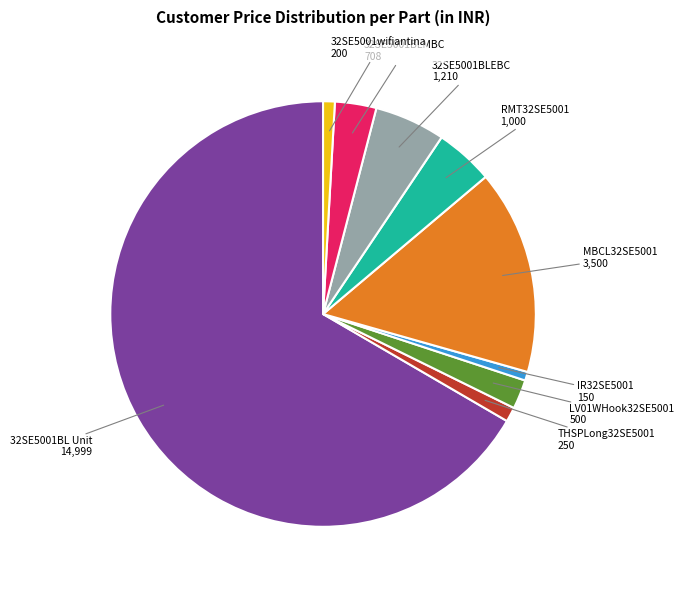

Which slice is the largest?

32SE5001BL Unit